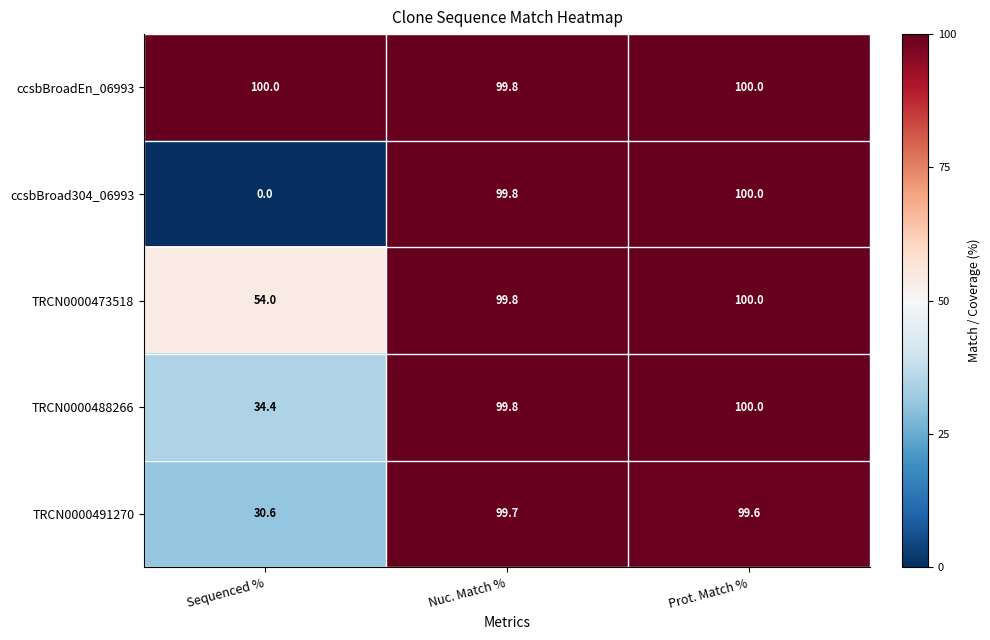

What is the total value across all series at Nuc. Match %?

498.9